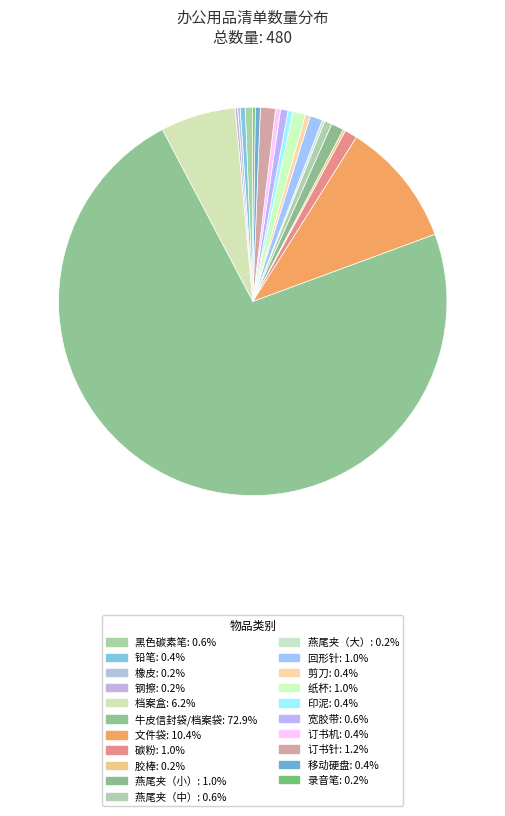

What is the ratio of the value at 铅笔 to the value at 黑色碳素笔?

0.7